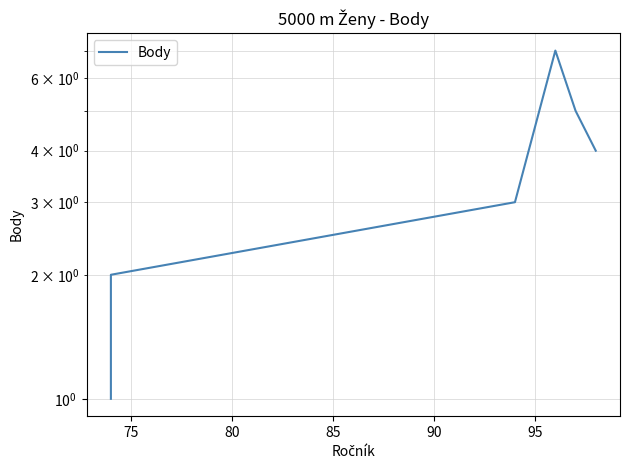

Count the number of values greater than 4.

2